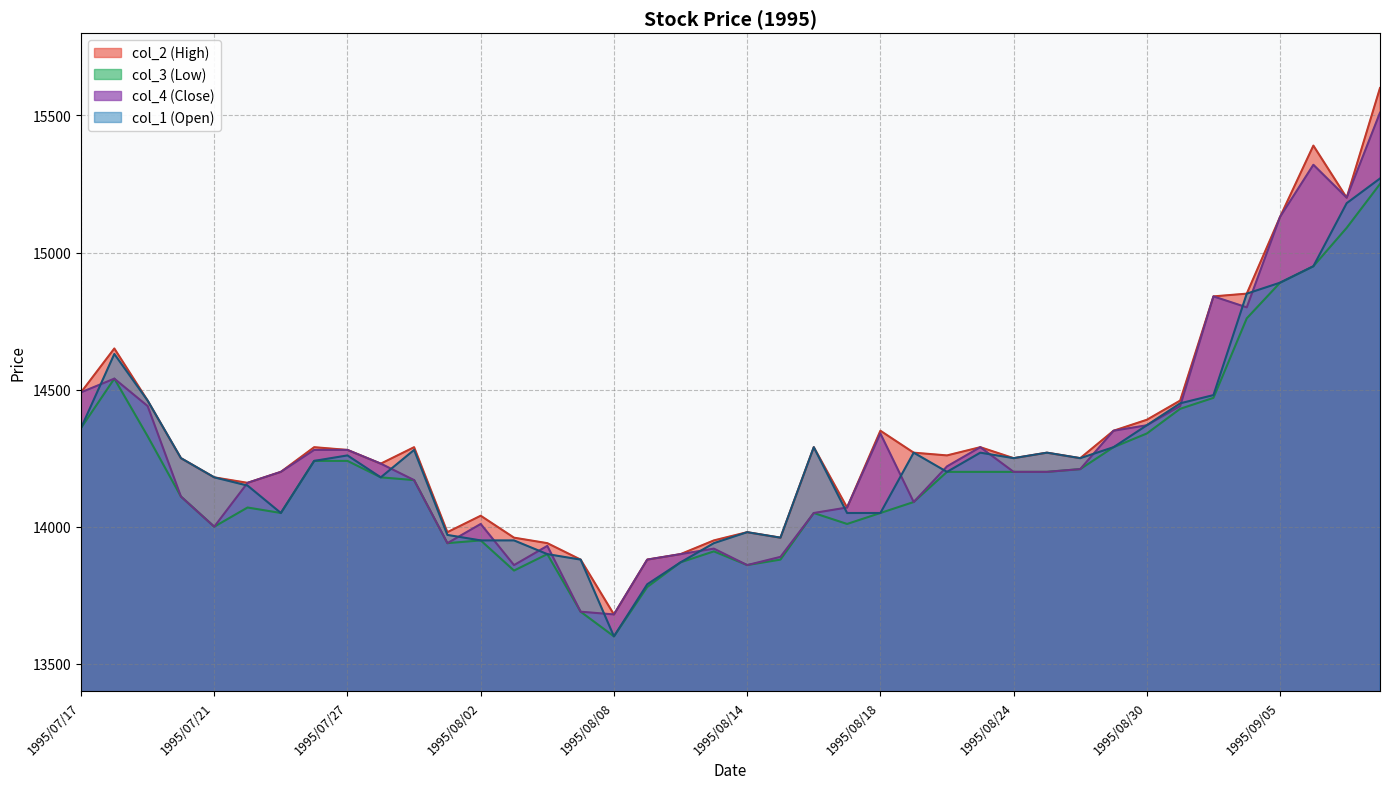

True or false: col_4 has more than 0 interior local peaks.

True